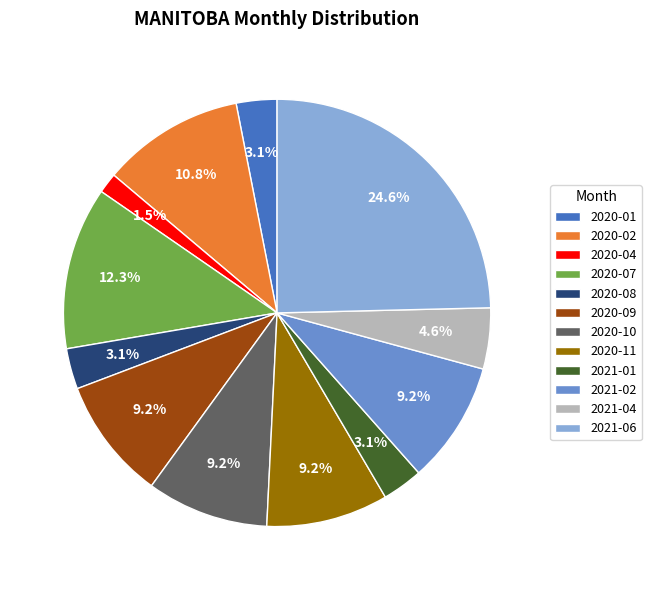

What portion of the pie excludes 2020-11?

90.8%